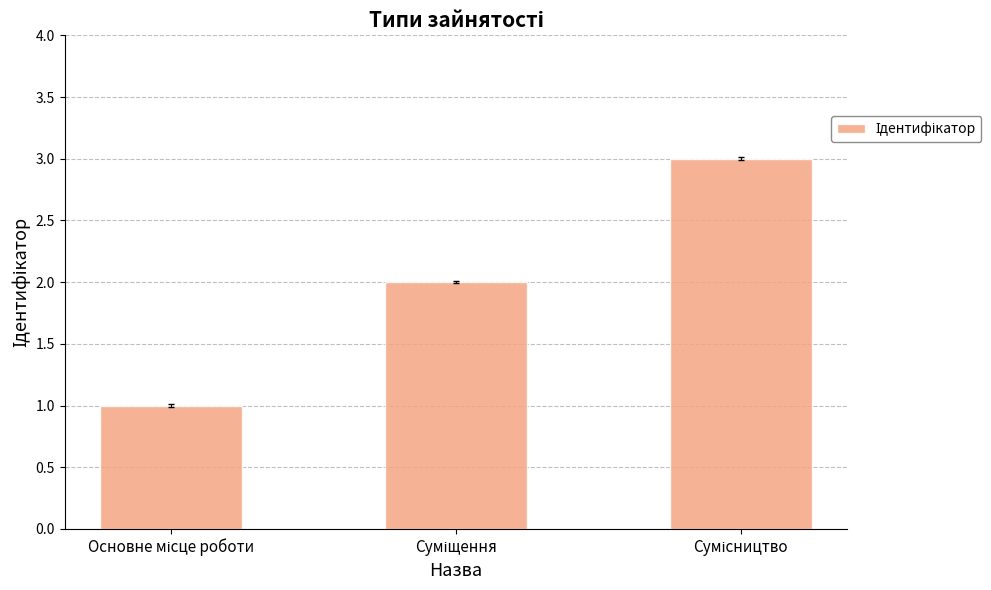

What is the sum of all values?

6